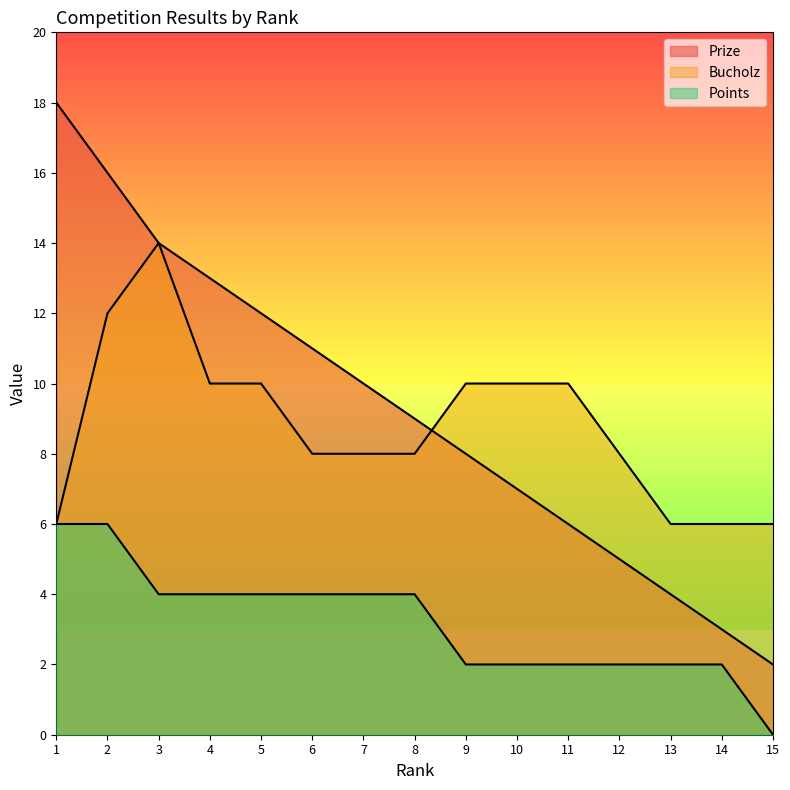

True or false: Prize and Points intersect in this chart.

False